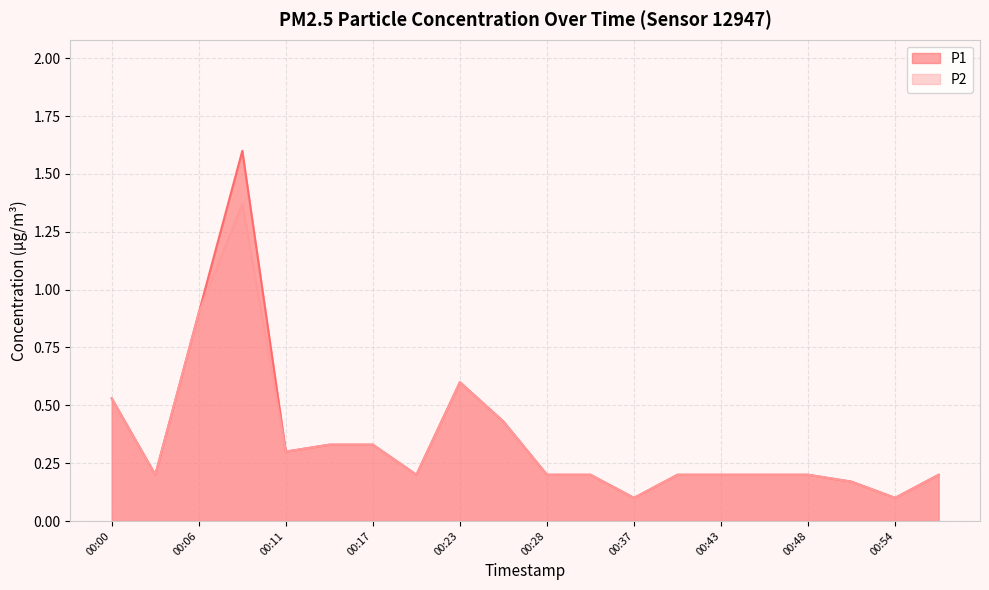

Reading left to right, list all the values displayed in this chart.

P1: 00:00=0.5	00:03=0.2	00:06=0.9	00:09=1.6	00:11=0.3	00:14=0.3	00:17=0.3	00:20=0.2	00:23=0.6	00:25=0.4	00:28=0.2	00:34=0.2	00:37=0.1	00:40=0.2	00:43=0.2	00:45=0.2	00:48=0.2	00:51=0.2	00:54=0.1	00:57=0.2
P2: 00:00=0.5	00:03=0.2	00:06=0.9	00:09=1.4	00:11=0.3	00:14=0.3	00:17=0.3	00:20=0.2	00:23=0.6	00:25=0.4	00:28=0.2	00:34=0.2	00:37=0.1	00:40=0.2	00:43=0.2	00:45=0.2	00:48=0.2	00:51=0.2	00:54=0.1	00:57=0.2